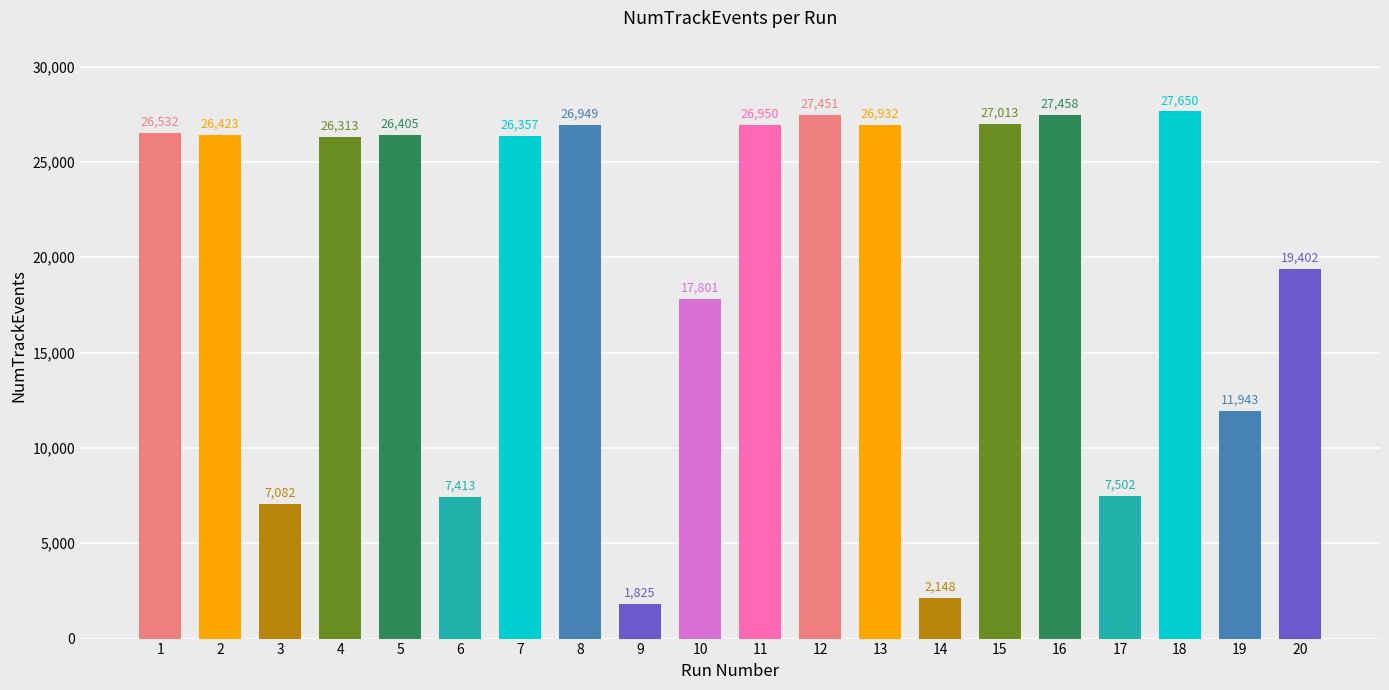

What is the average value?

19877